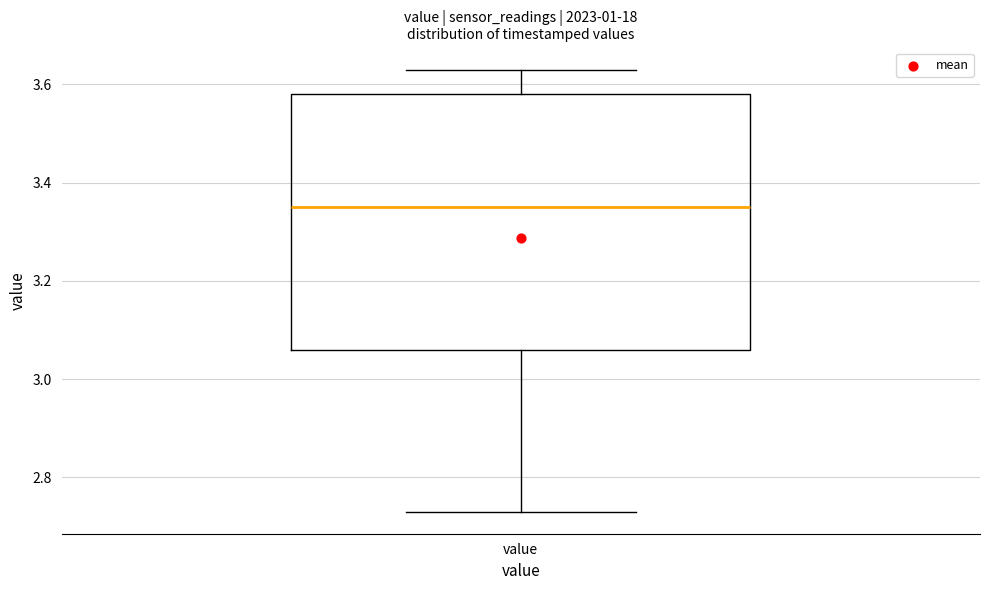

Transcribe this box plot: give where the median line is, the range the box spans, and where the two whiskers end, as read against the y-axis. The values are not printed on the chart, so give them approximately, as read against the axis.

median 3.36, box 3.06 to 3.58, whiskers 2.74 to 3.64